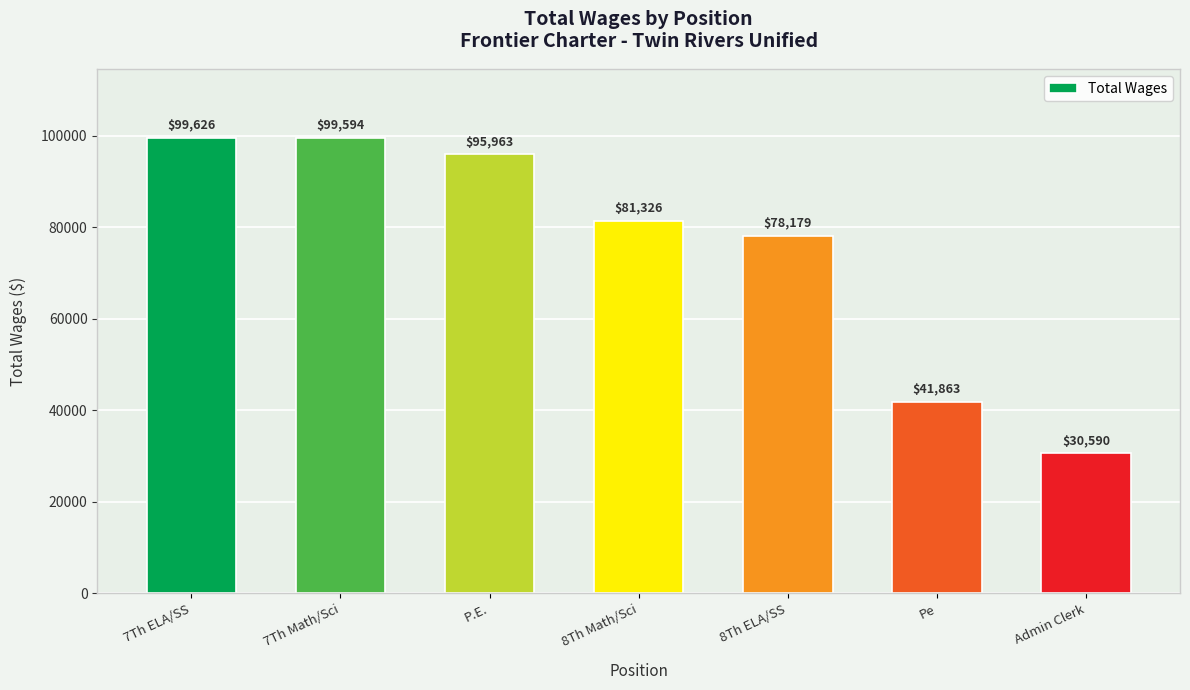

Are the bars grouped side by side (vs. stacked)?

No